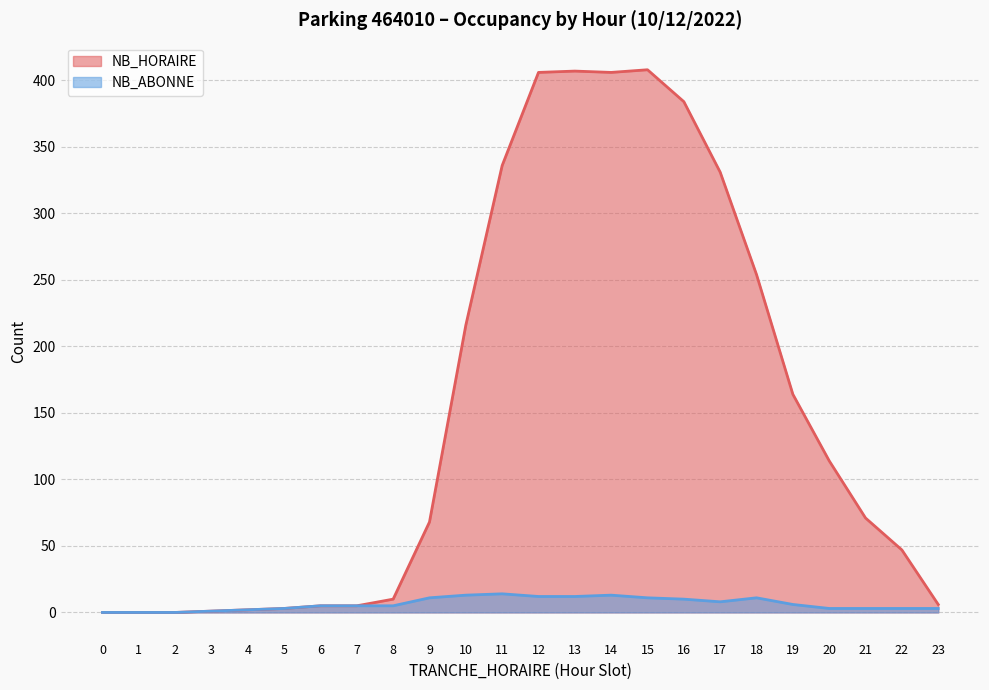

True or false: NB_ABONNE and NB_HORAIRE cross at least once.

False